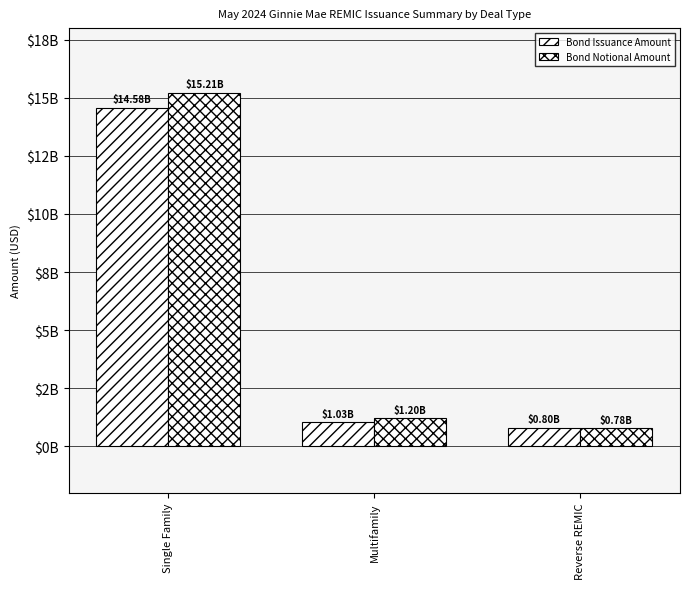

At how many categories does at least one series exceed 8449016668?

1